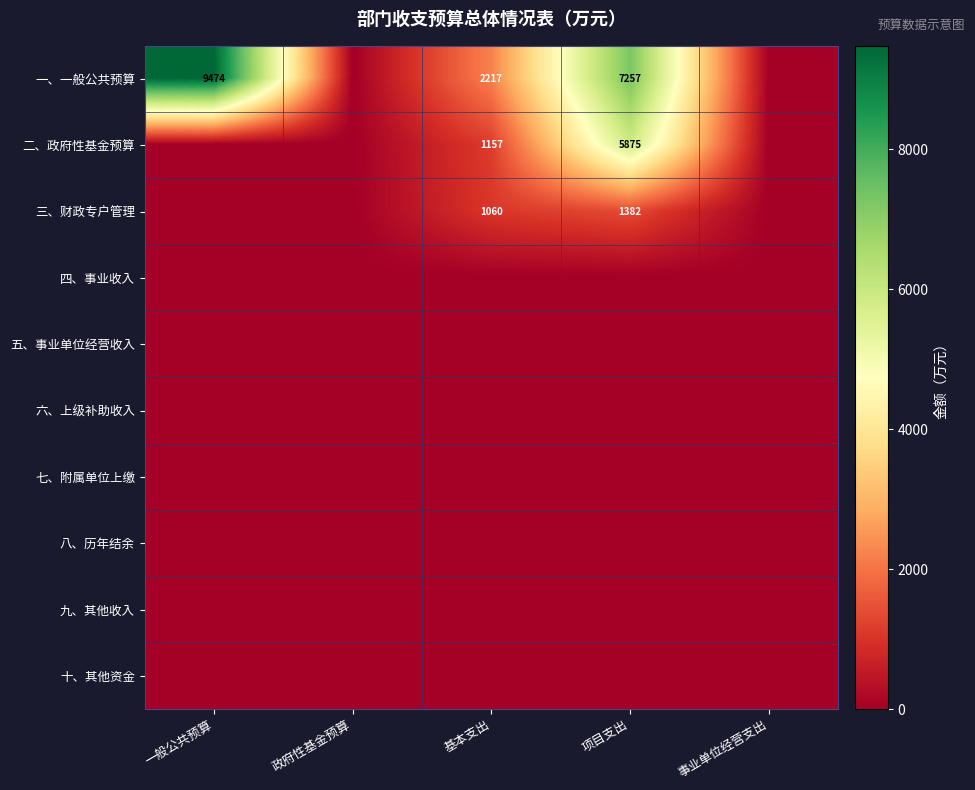

How many distinct data groups are displayed?

10